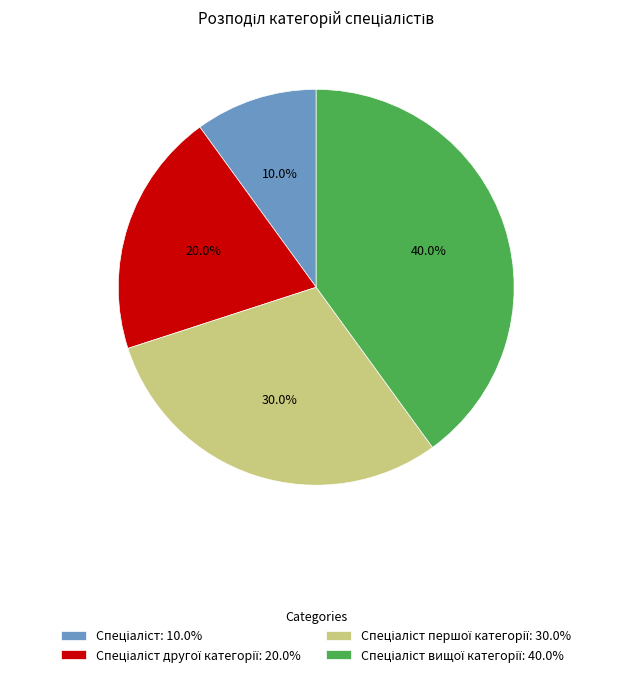

To the nearest percent, what is the average slice percentage?

25%